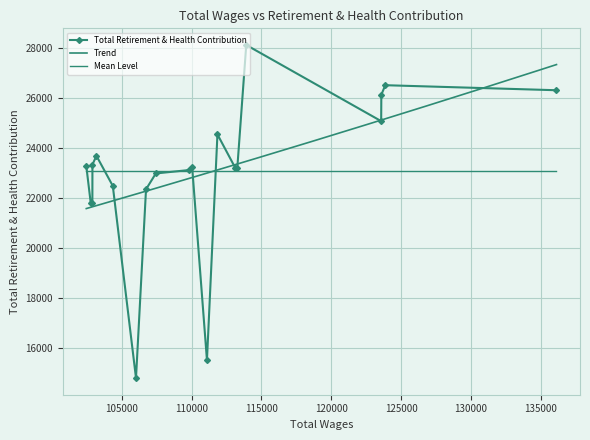

List the labels in order of value, largest first.

113918.0, 123872.0, 136130.0, 123589.0, 123578.0, 111855.0, 103192.0, 102905.0, 102465.0, 110044.0, 113278.0, 113129.0, 109839.0, 107444.0, 104363.0, 106742.0, 102901.0, 102783.0, 111104.0, 106024.0